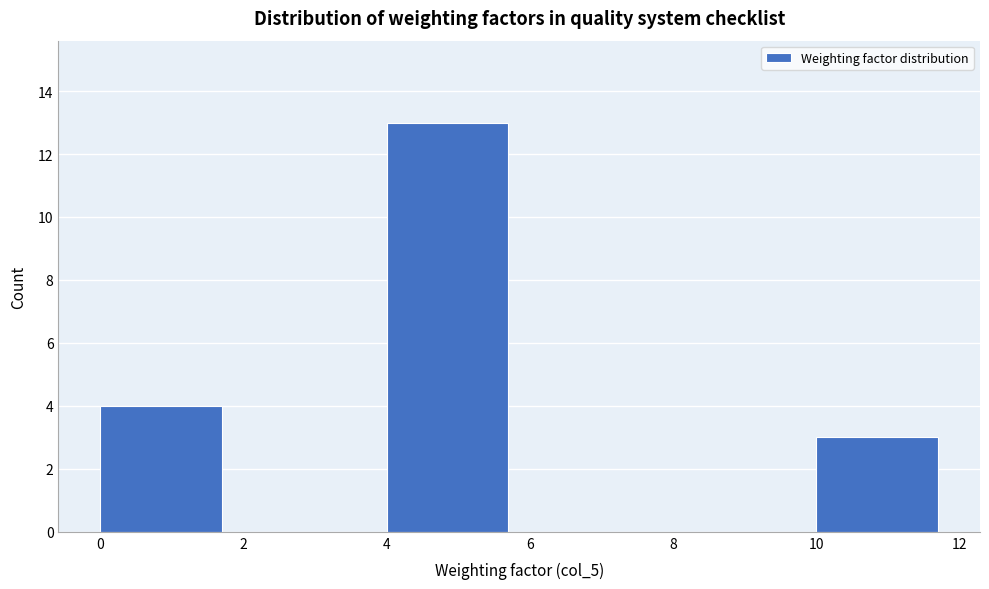

Reading left to right, list every bar in this chart as the range it spans on the x-axis followed by its height. The values are not printed on the chart, so give them approximately, as read against the axis.

0 to 2: 4
2 to 4: 0
4 to 6: 13
6 to 8: 0
8 to 10: 0
10 to 12: 3